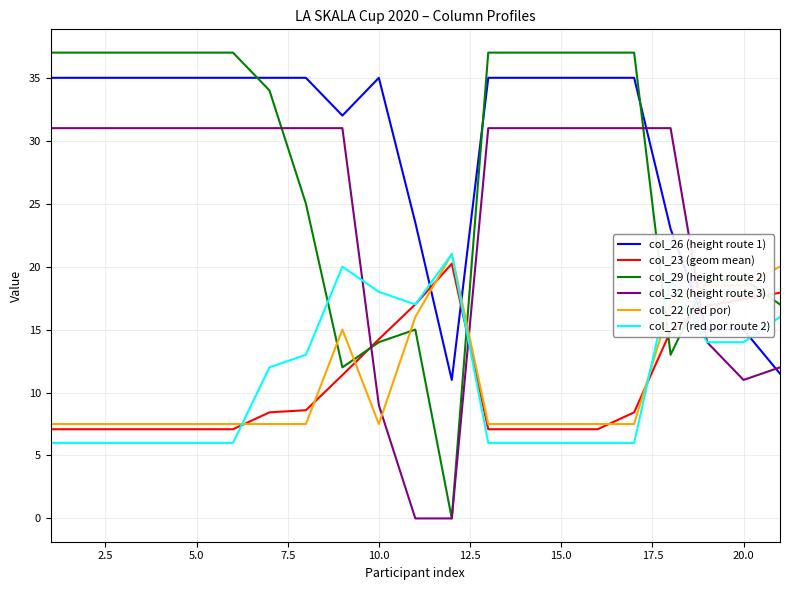

Which series has the largest total across all categories?

col_26 (height route 1)